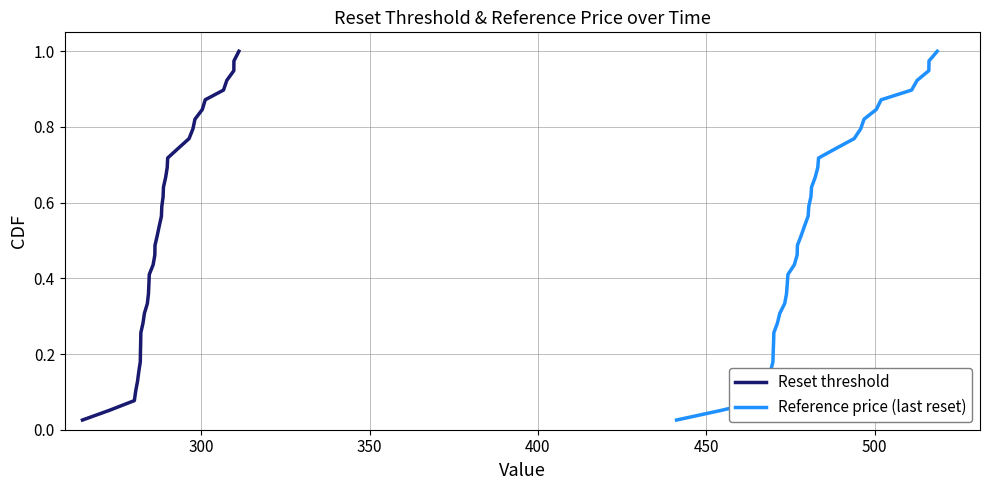

Reading left to right, extract all data points from this chart.

Reset threshold: 0.0	0.1	0.1	0.1	0.1	0.2	0.2	0.2	0.2	0.3	0.3	0.3	0.3	0.4	0.4	0.4	0.4	0.5	0.5	0.5	0.5	0.6	0.6	0.6	0.6	0.7	0.7	0.7	0.7	0.8	0.8	0.8	0.8	0.9	0.9	0.9	0.9	1.0	1.0
Reference price (last reset): 0.0	0.1	0.1	0.1	0.1	0.2	0.2	0.2	0.2	0.3	0.3	0.3	0.3	0.4	0.4	0.4	0.4	0.5	0.5	0.5	0.5	0.6	0.6	0.6	0.6	0.7	0.7	0.7	0.7	0.8	0.8	0.8	0.8	0.9	0.9	0.9	0.9	1.0	1.0